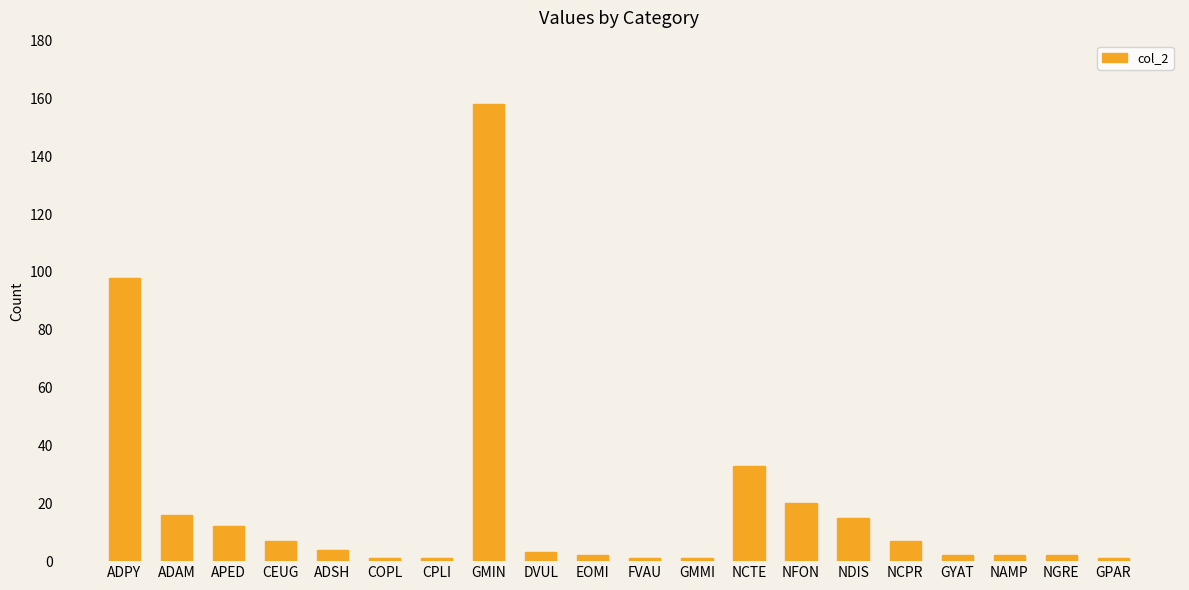

What is the change in value from APED to GMIN?

+146